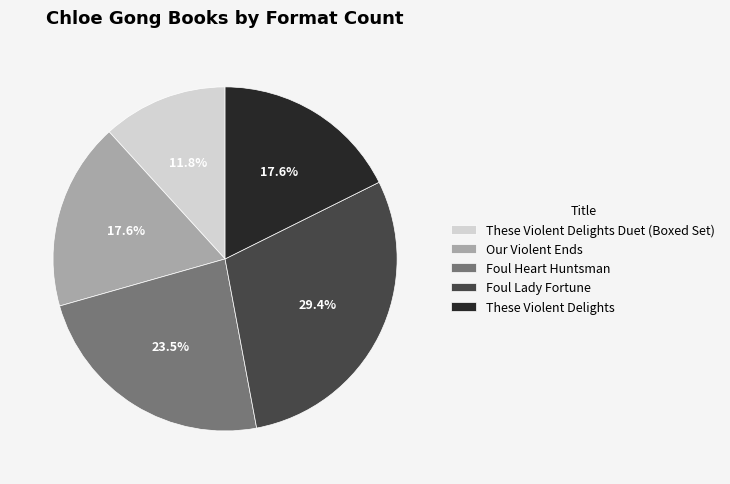

To the nearest percent, what is the combined percentage of Foul Lady Fortune and These Violent Delights Duet (Boxed Set)?

41%